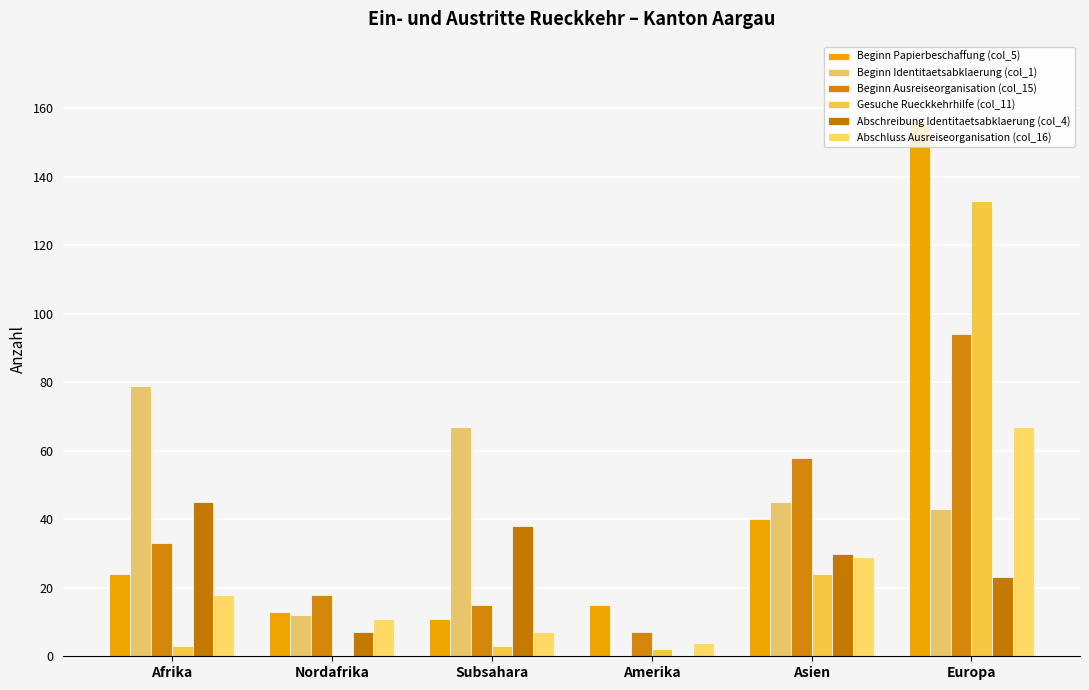

Where does the Beginn Identitaetsabklaerung (col_1) series first go above 45?

Afrika